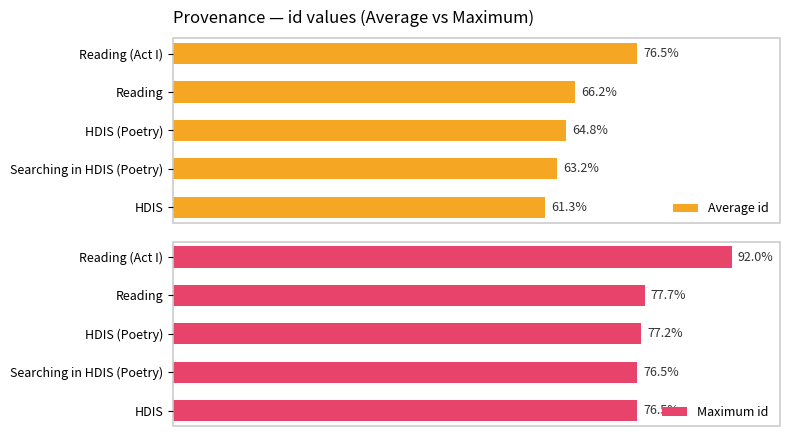

How many bars are there in each group?

2